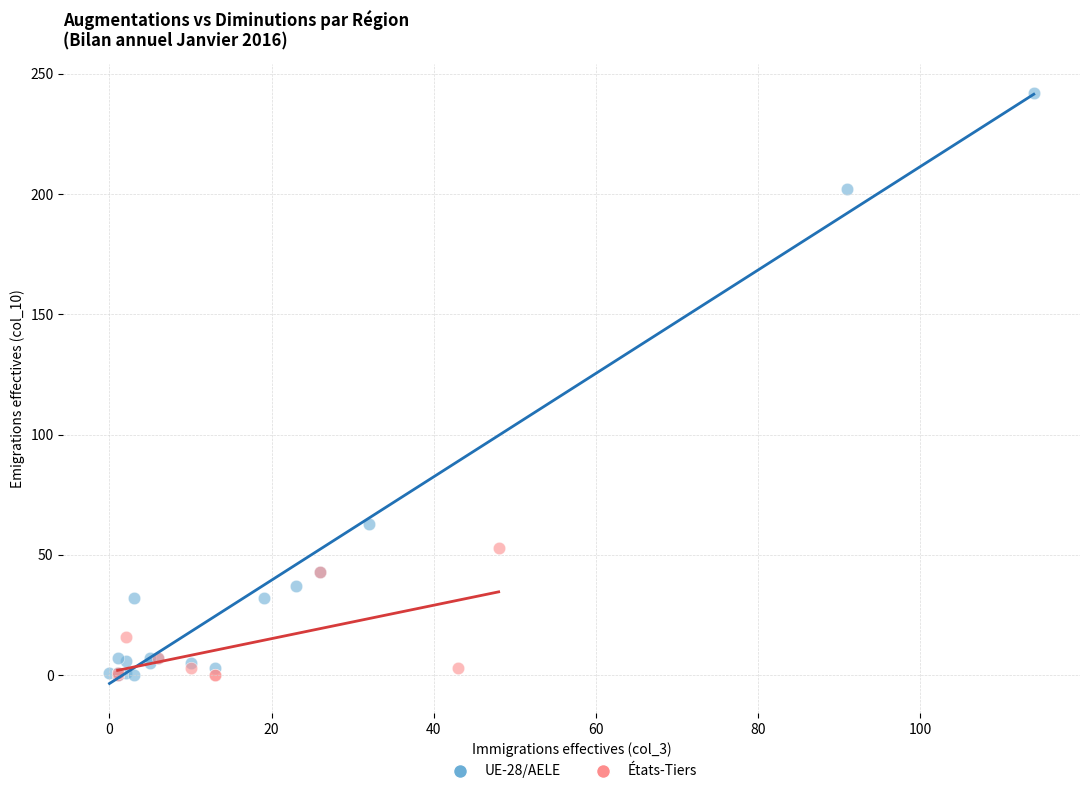

Which series reaches the maximum Y coordinate?

UE-28/AELE